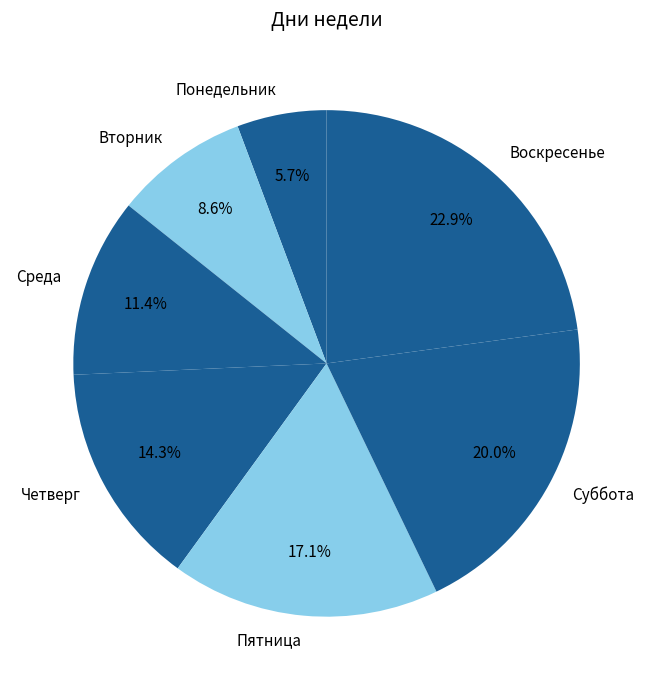

Does Вторник account for over 50% of the chart?

No